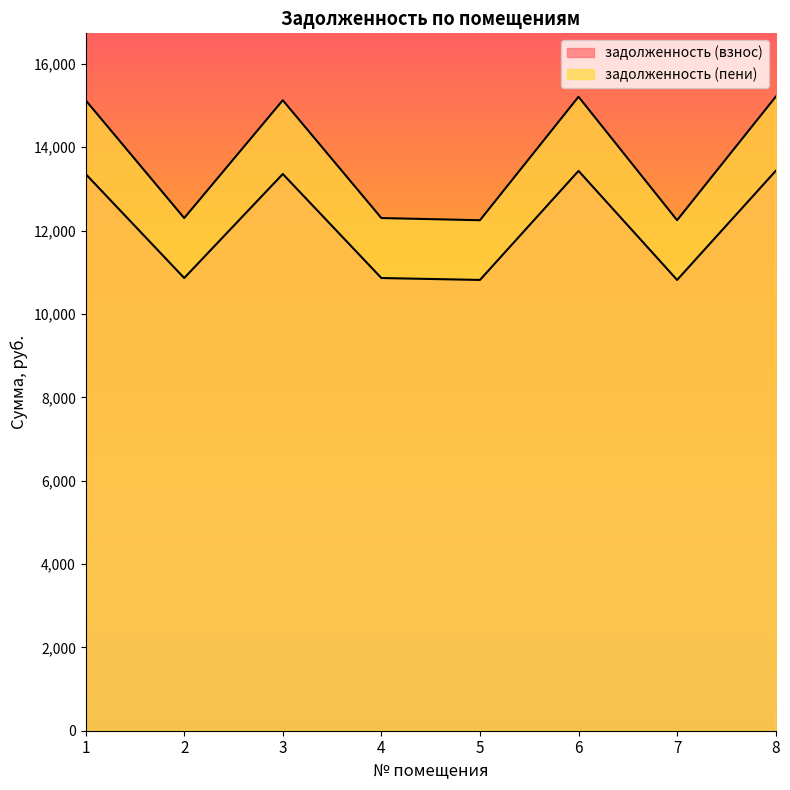

True or false: задолженность (взнос) has a value of 7362.6 at 2.

False